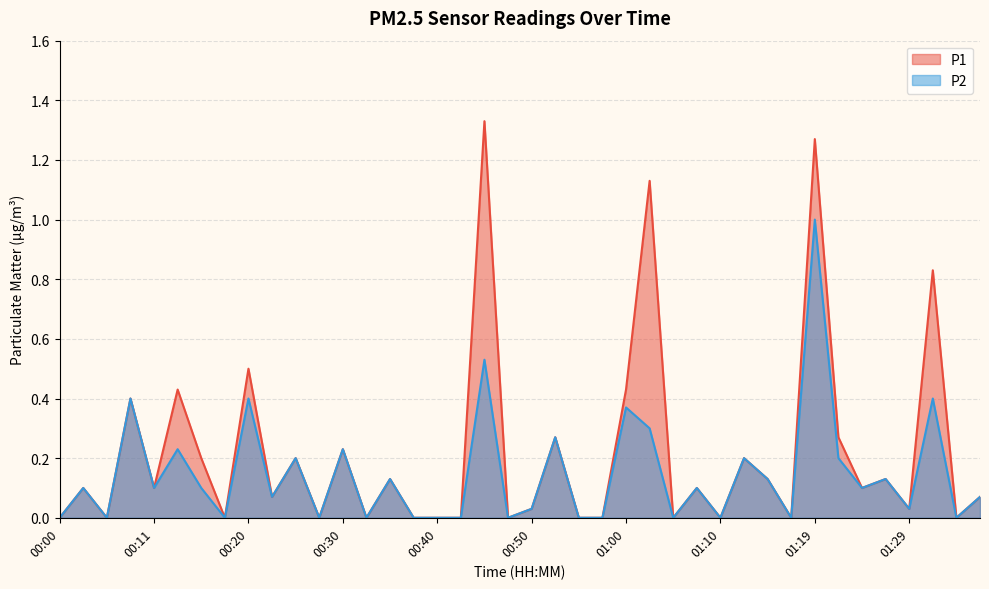

Which series changed the most between 00:05 and 00:25?

P1